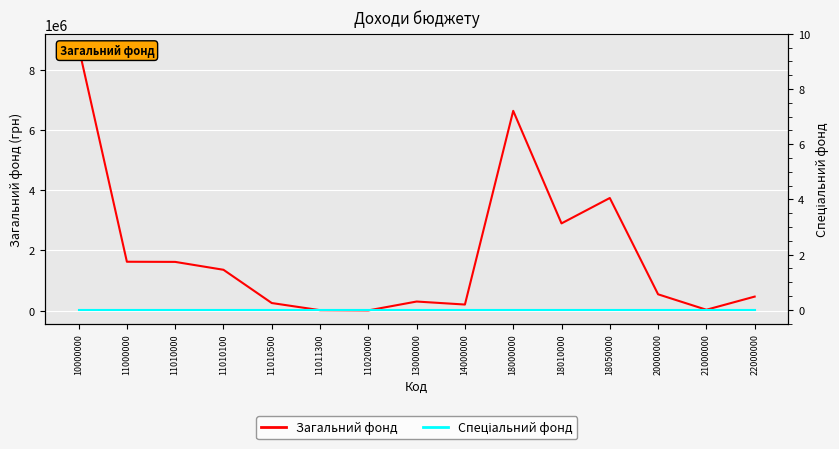

Where is the first local minimum for Загальний фонд?

11020000